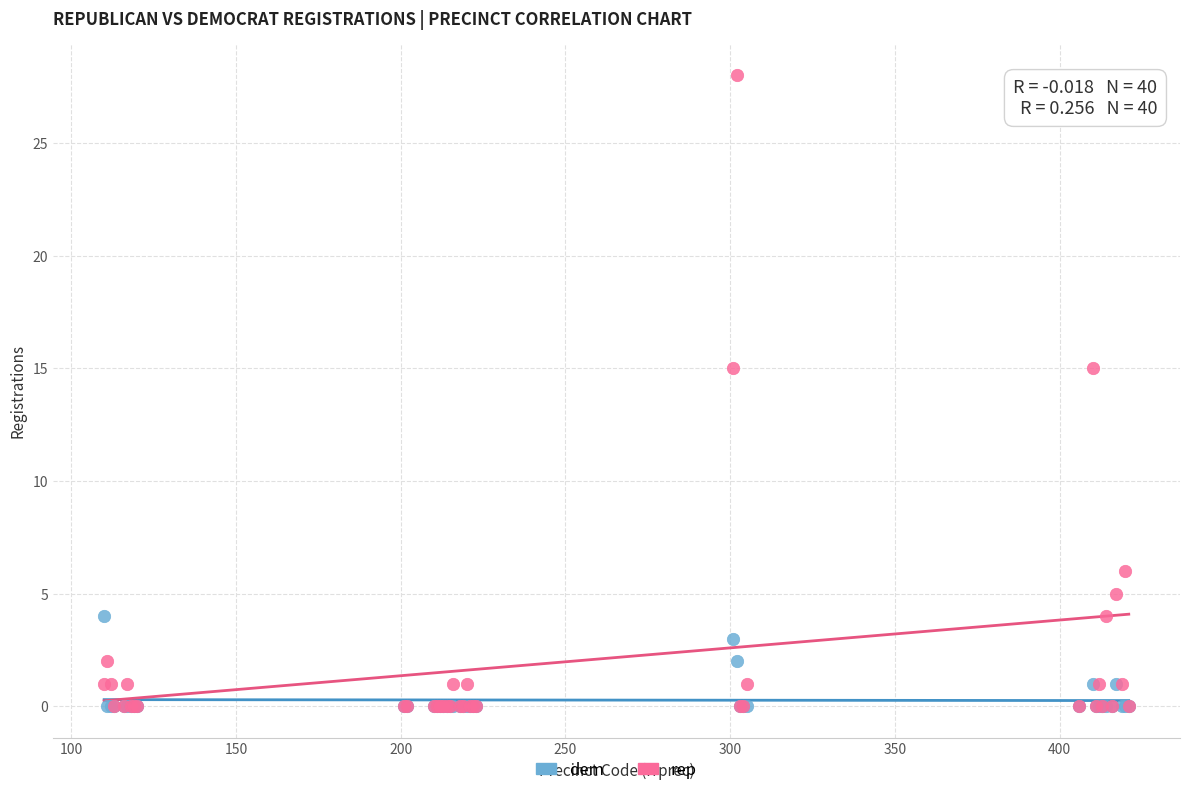

What are all the series names shown in the legend?

dem, rep